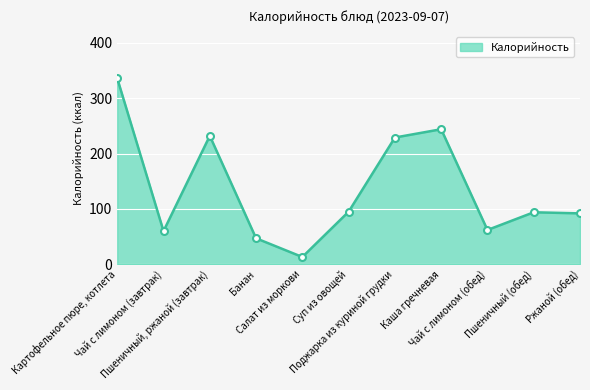

What is the greatest value displayed?

336.0